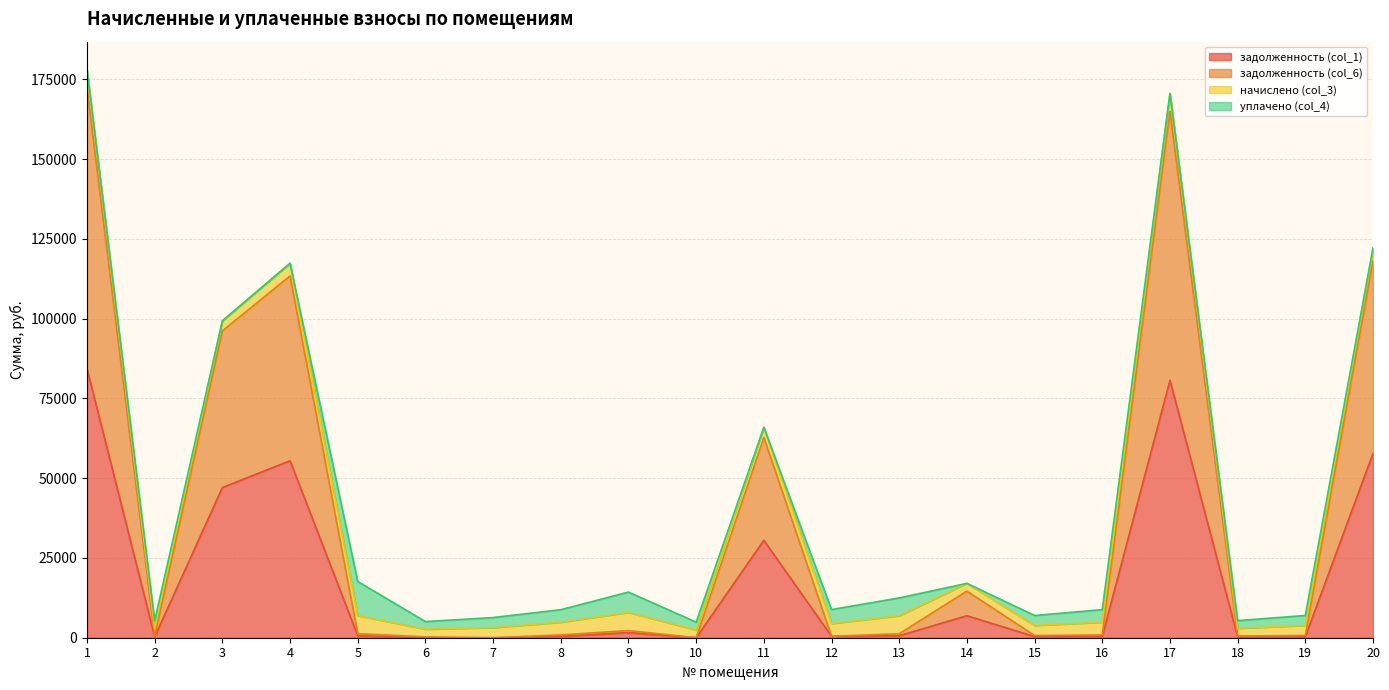

How many lines are shown in the chart?

4